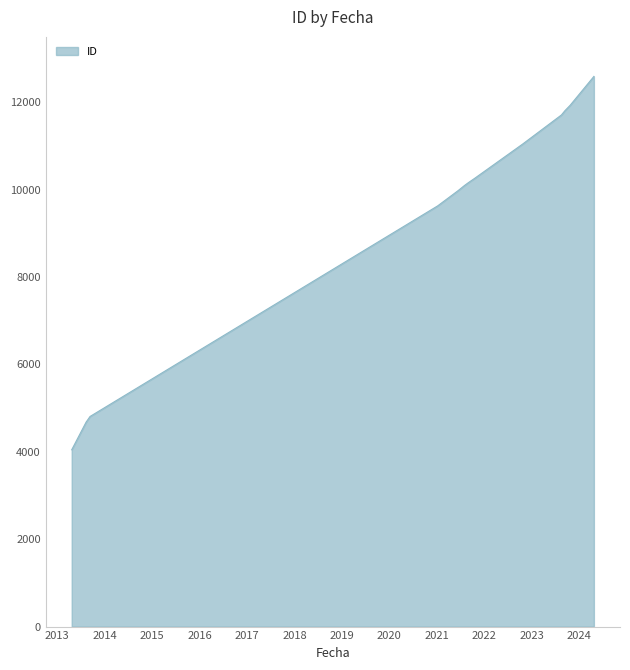

What is the difference between the maximum and second lowest values?

7913